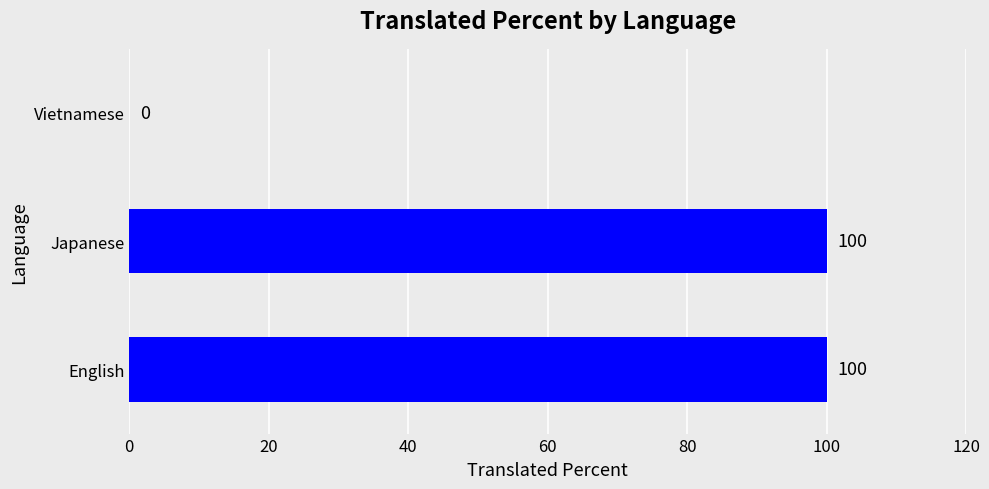

The chart shows a value of 0 at Vietnamese. True or false?

True